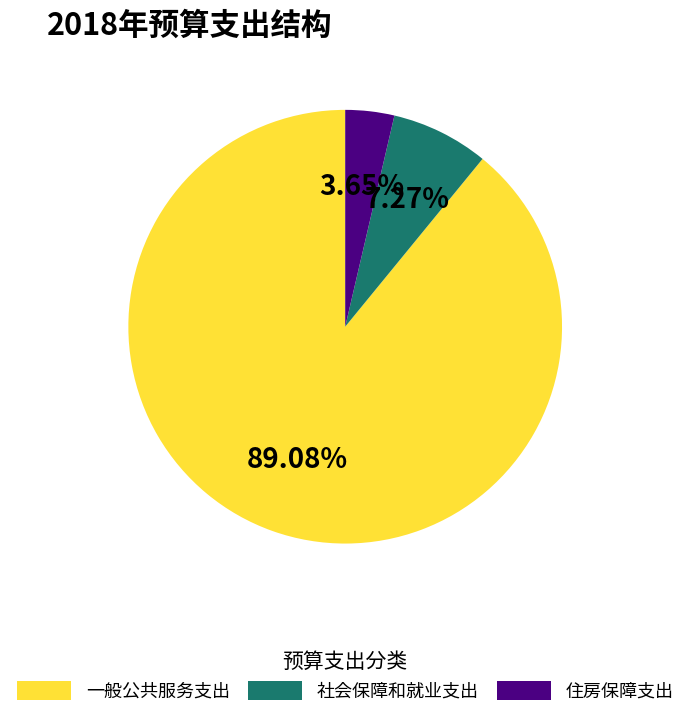

What percentage do 社会保障和就业支出 and 住房保障支出 together represent?

10.9%